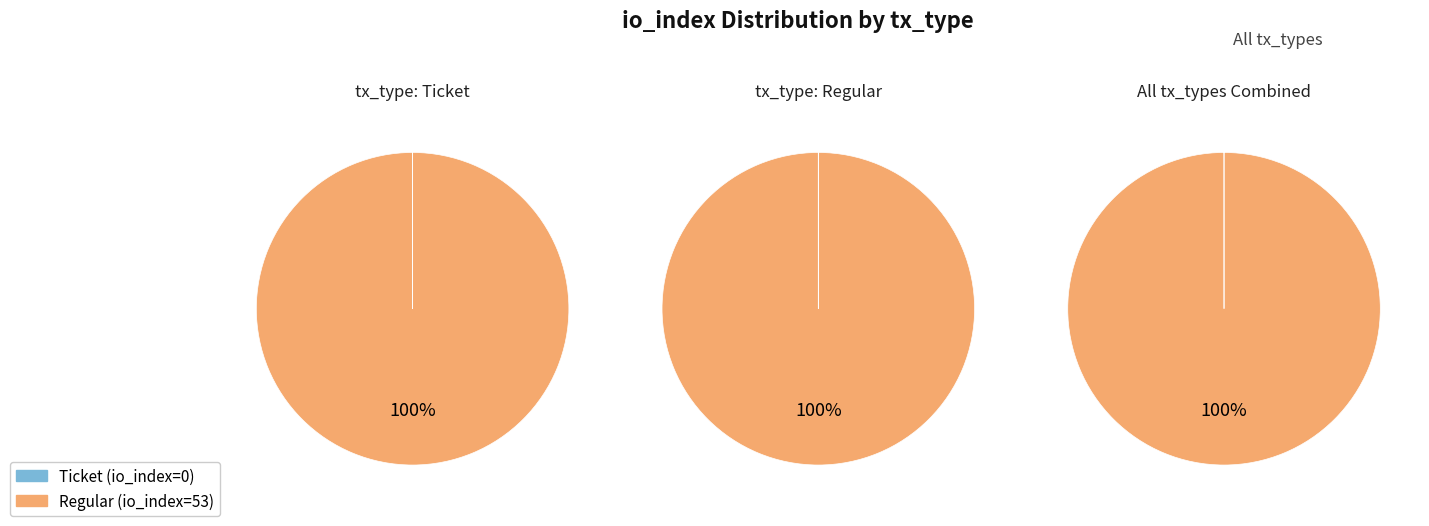

Which category has the smallest portion of the pie?

io_index=0